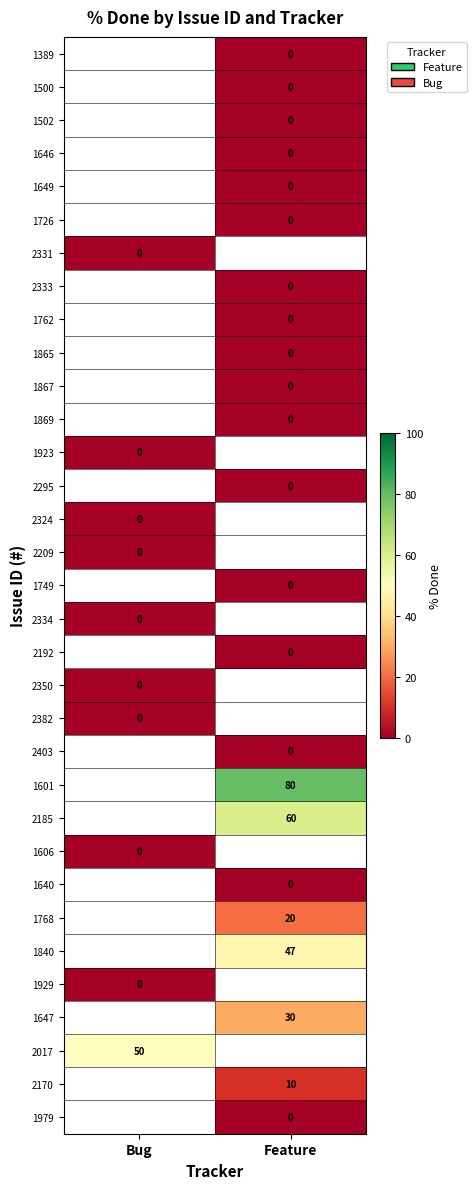

True or false: 2185 has a value of 82.0 at Feature.

False